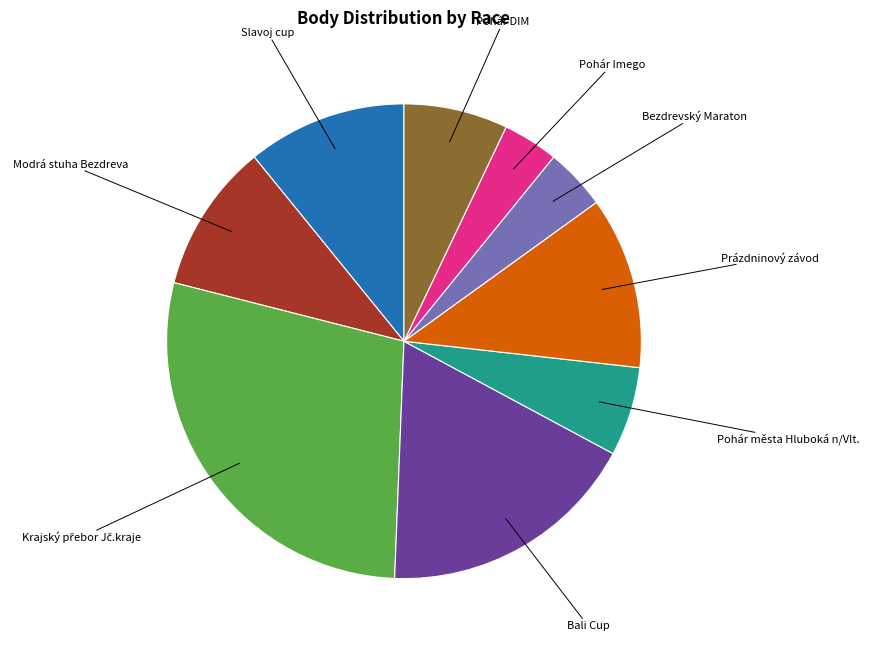

Does Pohár DIM account for over 50% of the chart?

No